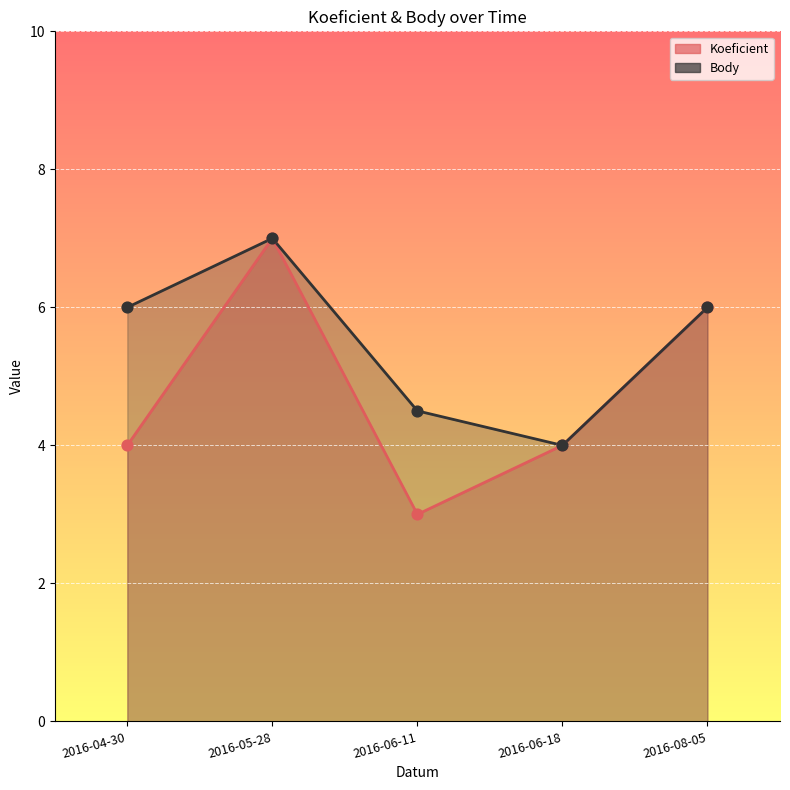

Which series reaches the maximum Y coordinate?

Koeficient